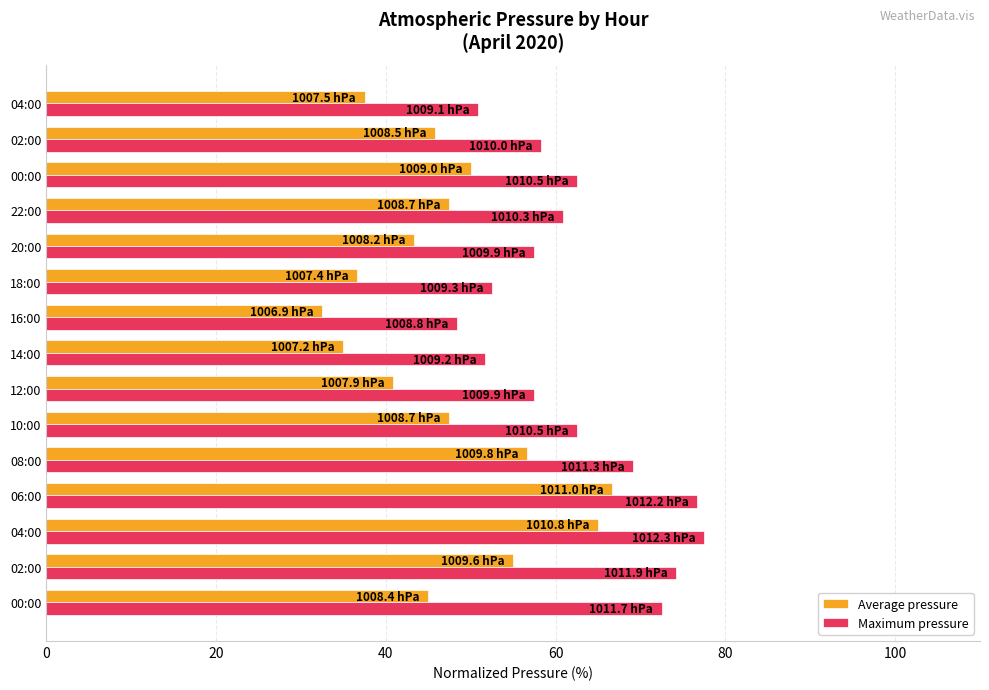

How many categories are shown in the chart?

15